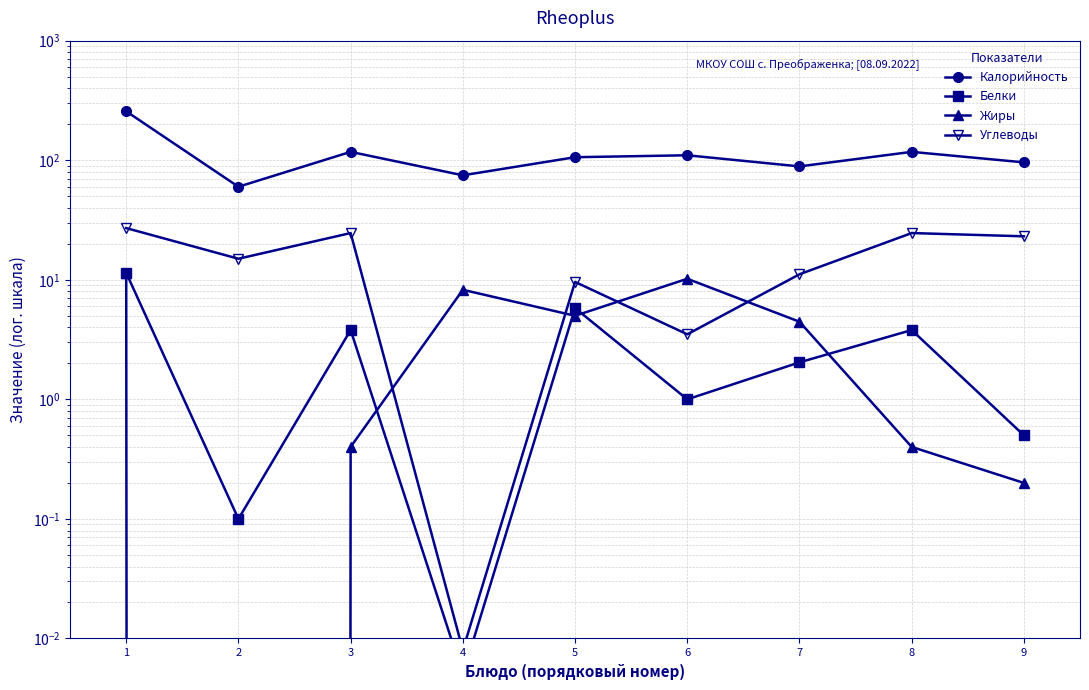

The Белки series shows 0.1 at 2. True or false?

False